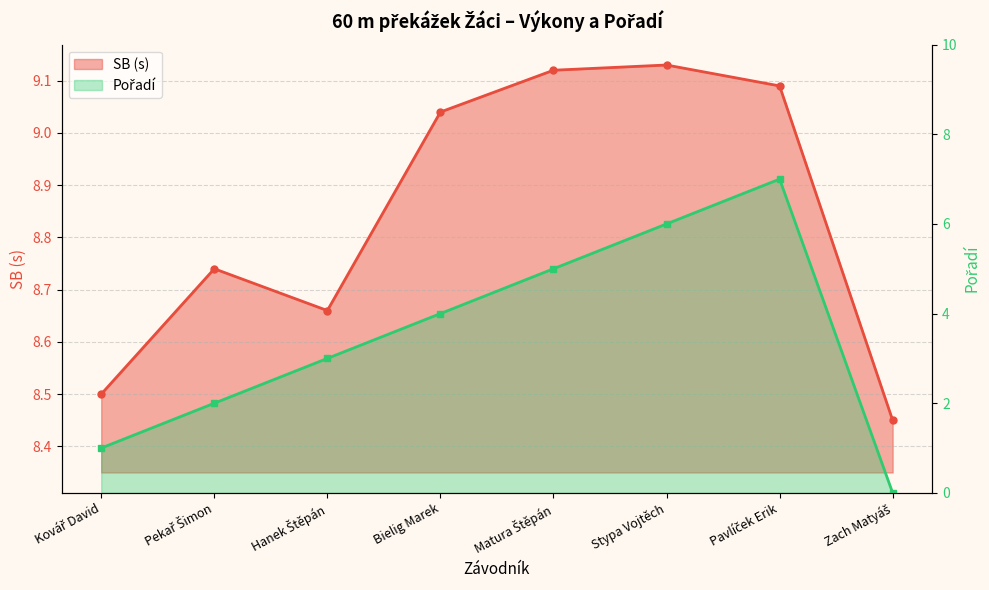

How many data points in SB are less than 9?

4